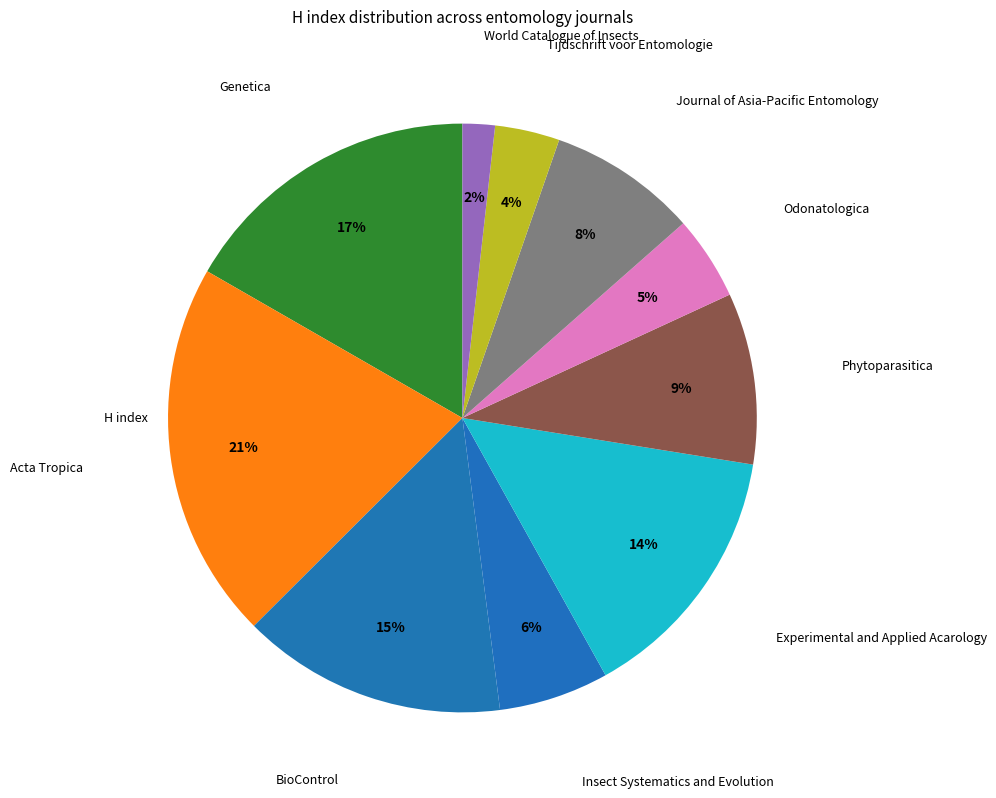

To the nearest percent, what is the difference between the largest and smallest slice percentages?

19%